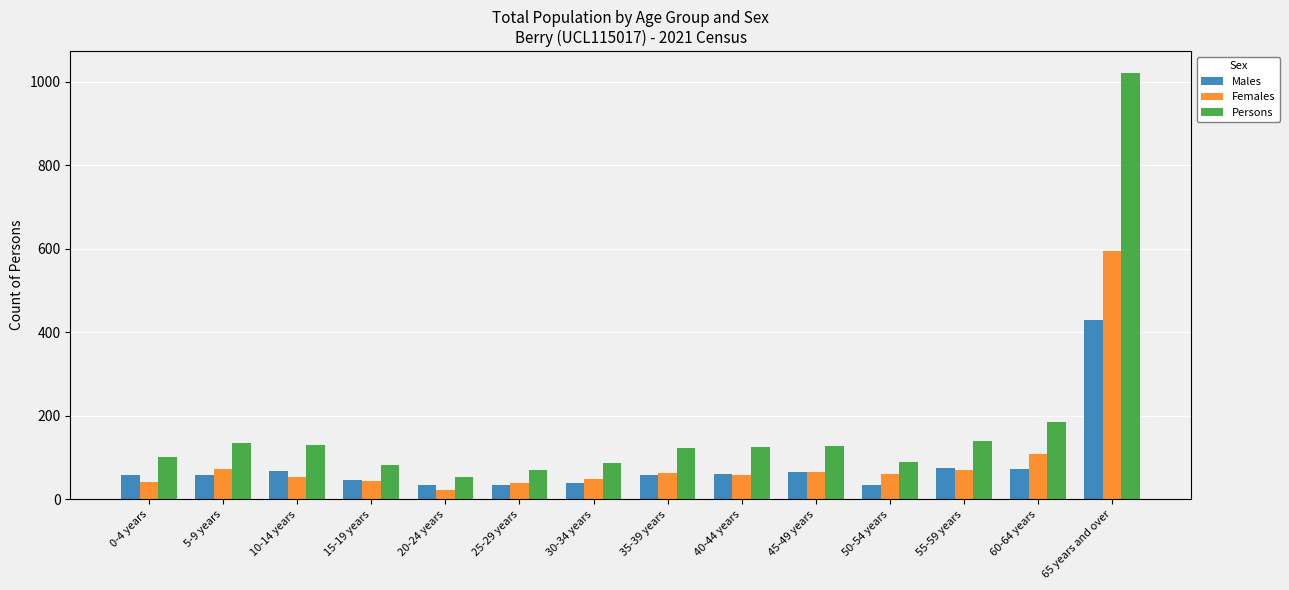

What are all the series names shown in the legend?

Males, Females, Persons